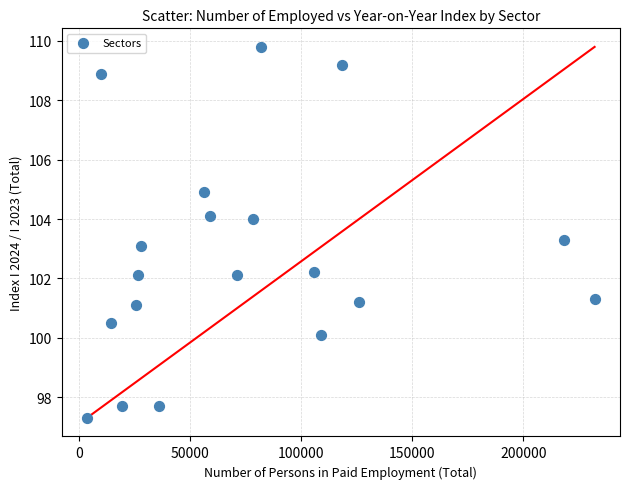

What is the range of Y values (max minus min)?

12.5